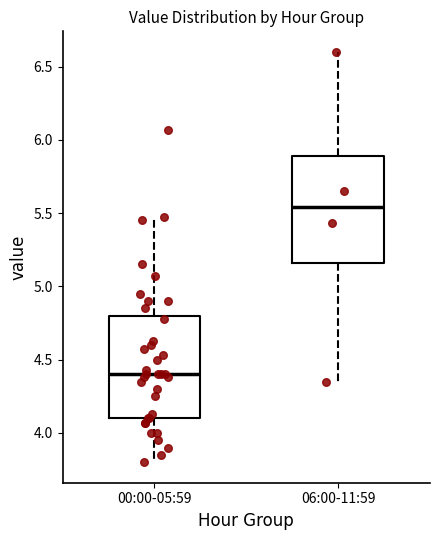

Where does the upper whisker of the box for 00:00-05:59 end on the y-axis? The values are not printed on the chart, so give them approximately, as read against the axis.

5.45